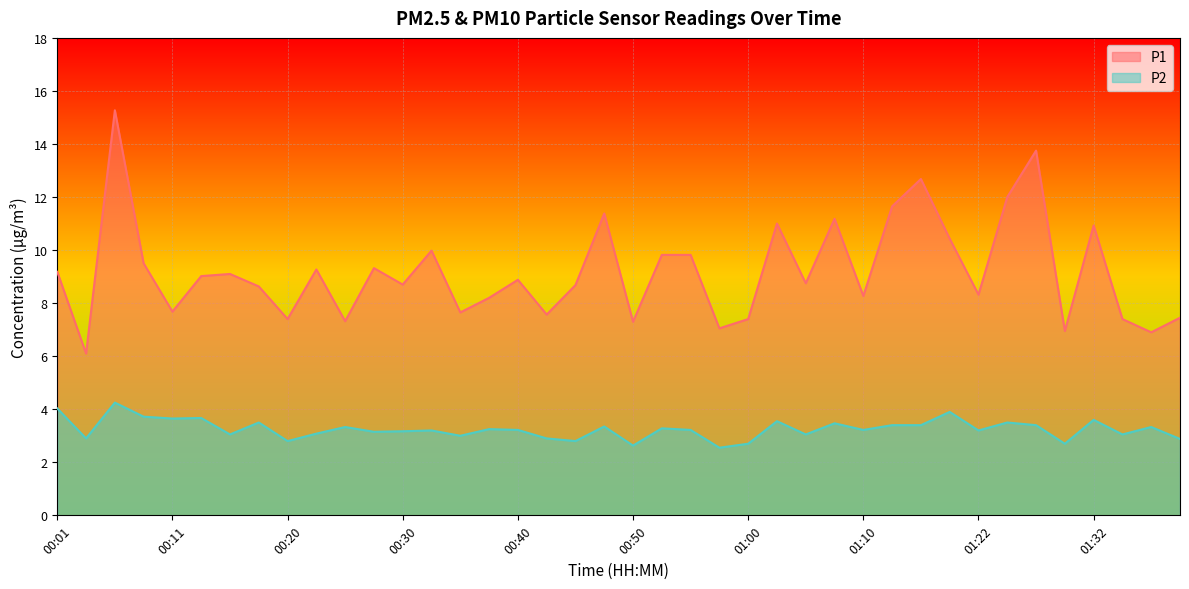

What are all the series names shown in the legend?

P1, P2